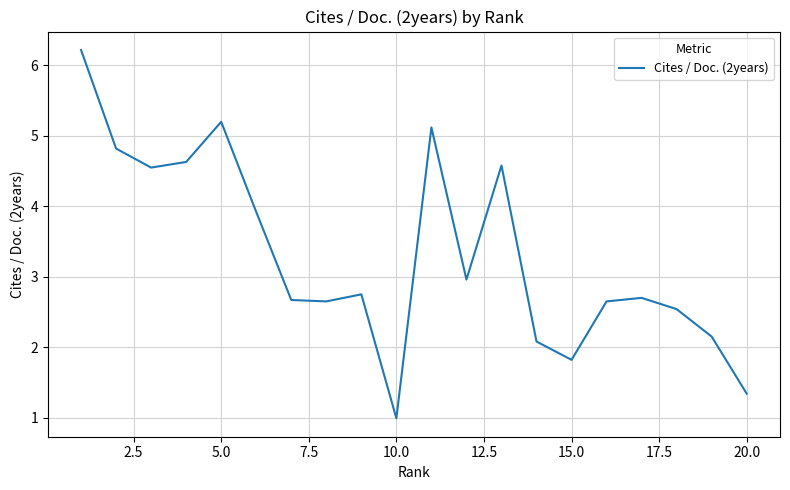

What is the difference between the maximum and minimum values?

5.2